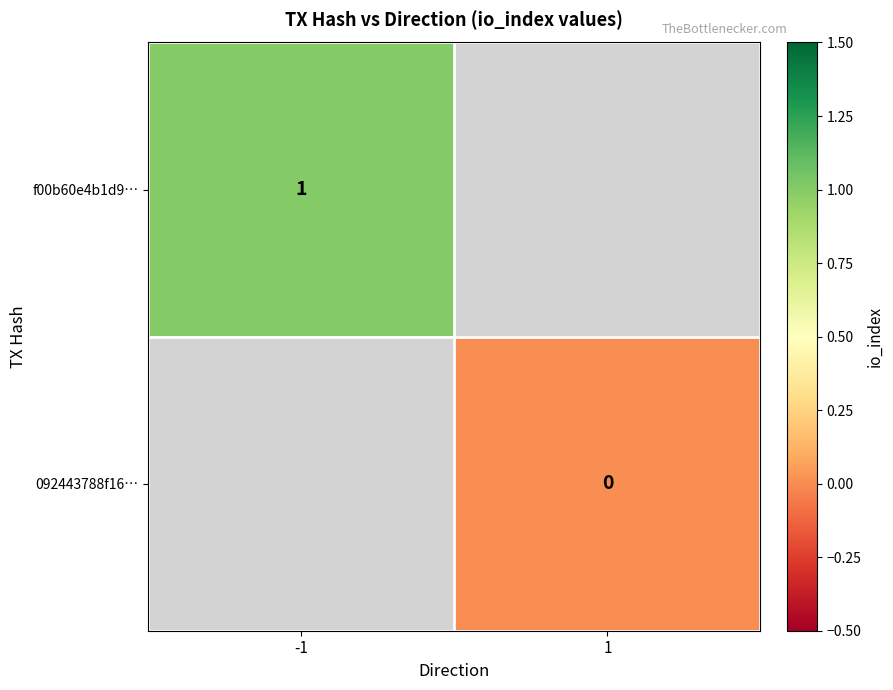

What is the lowest value of the f00b60e4b1d9… series?

1.0